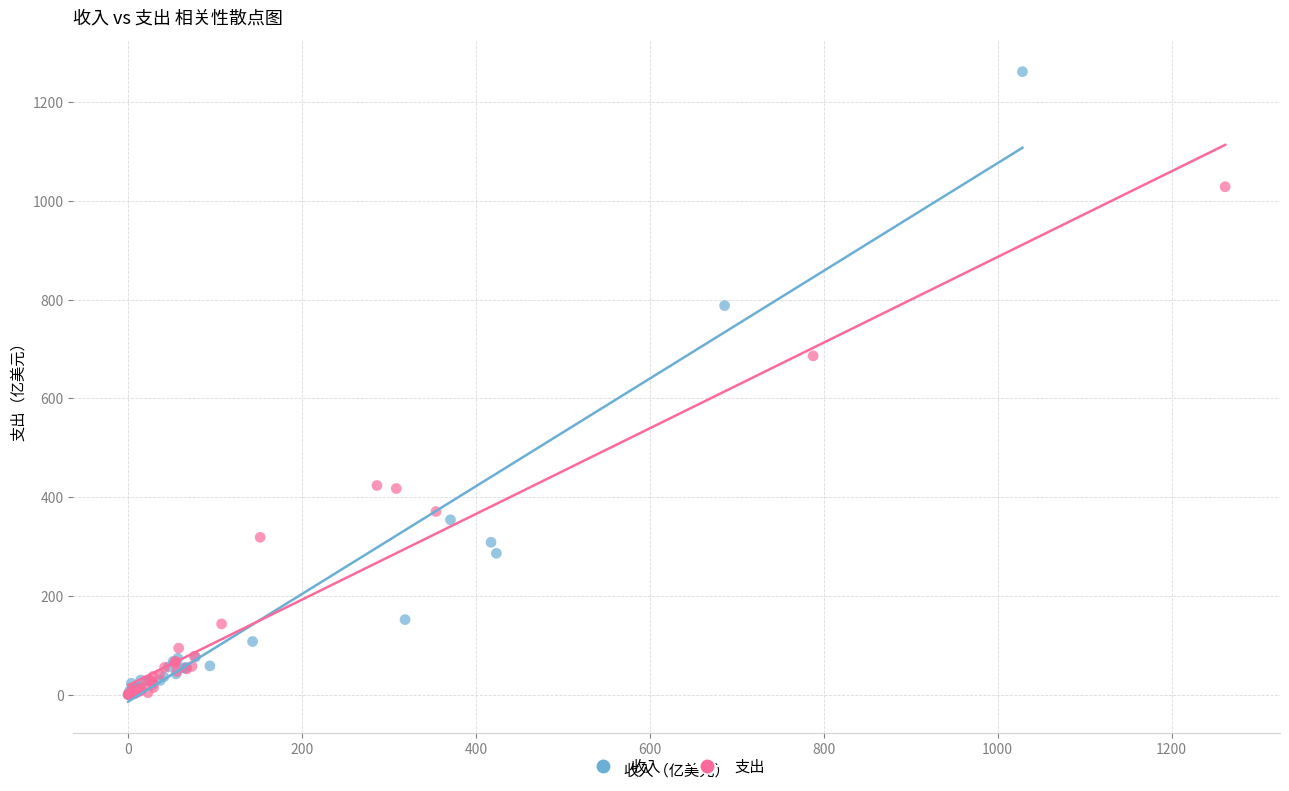

Which series contains the highest Y value?

收入